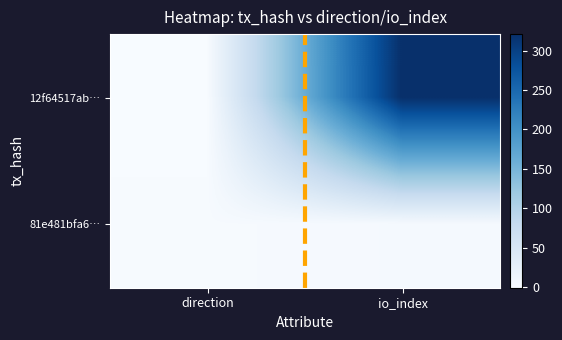

Rank the series by their maximum value, from lowest to highest.

81e481bfa6…, 12f64517ab…